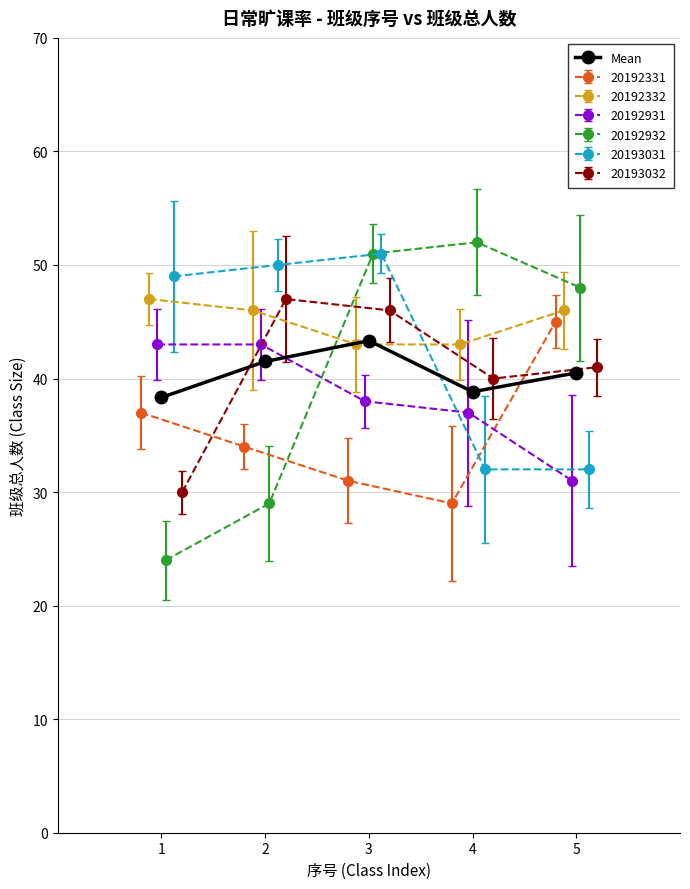

True or false: the data shows 38.8 at 4.

True